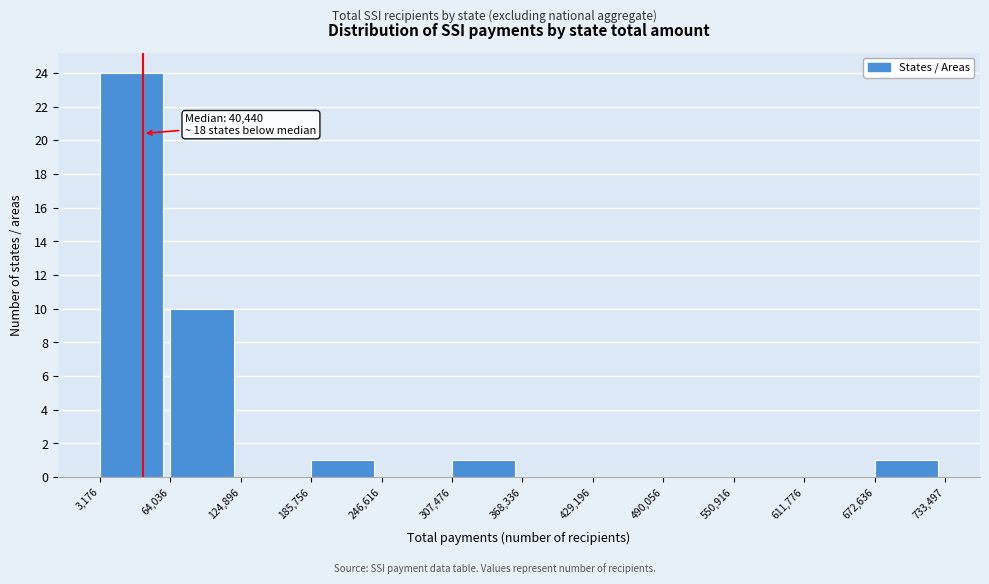

Over which range of the x-axis is the bar tallest?

3,176 to 64,036